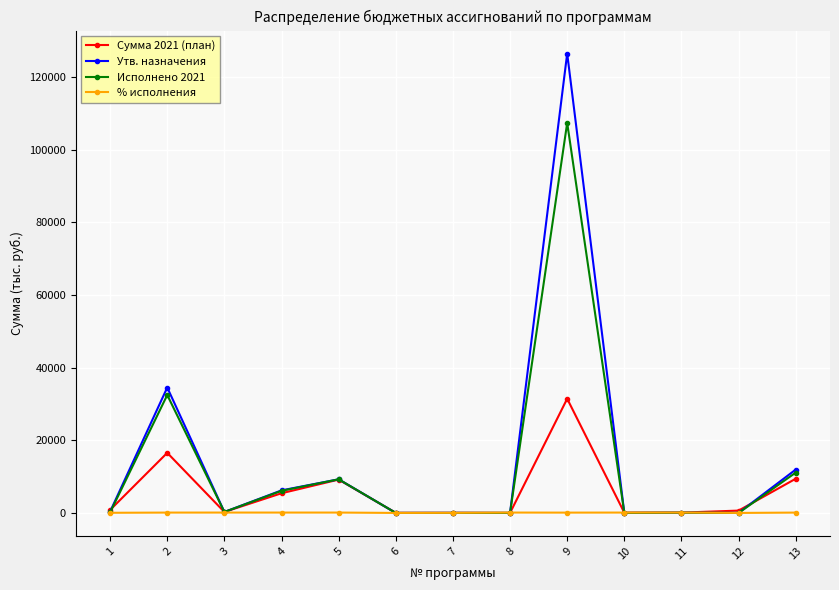

What is the sum of all % исполнения values?

933.5